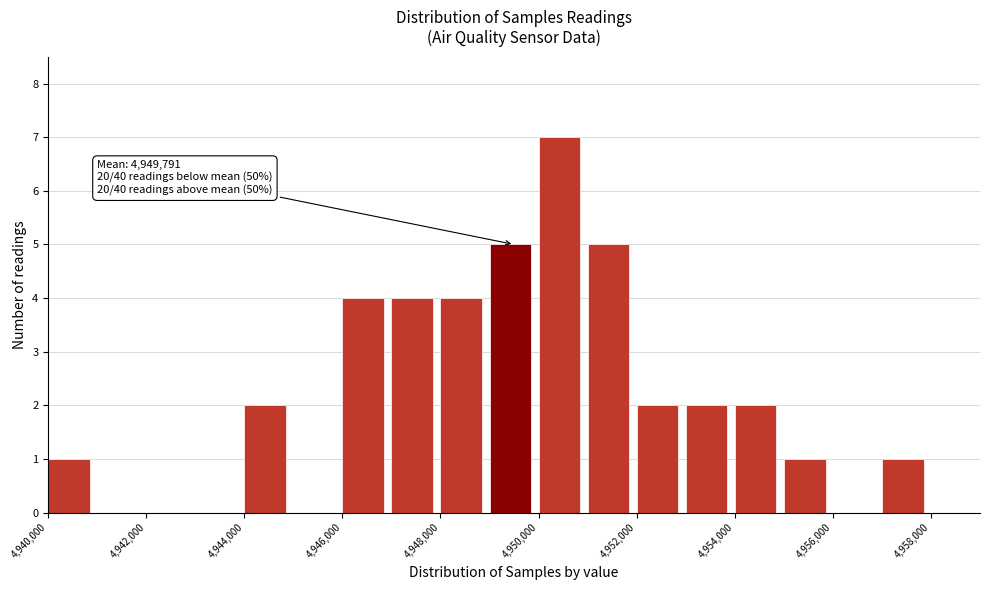

Over which range of the x-axis is the bar tallest?

4950000 to 4951000